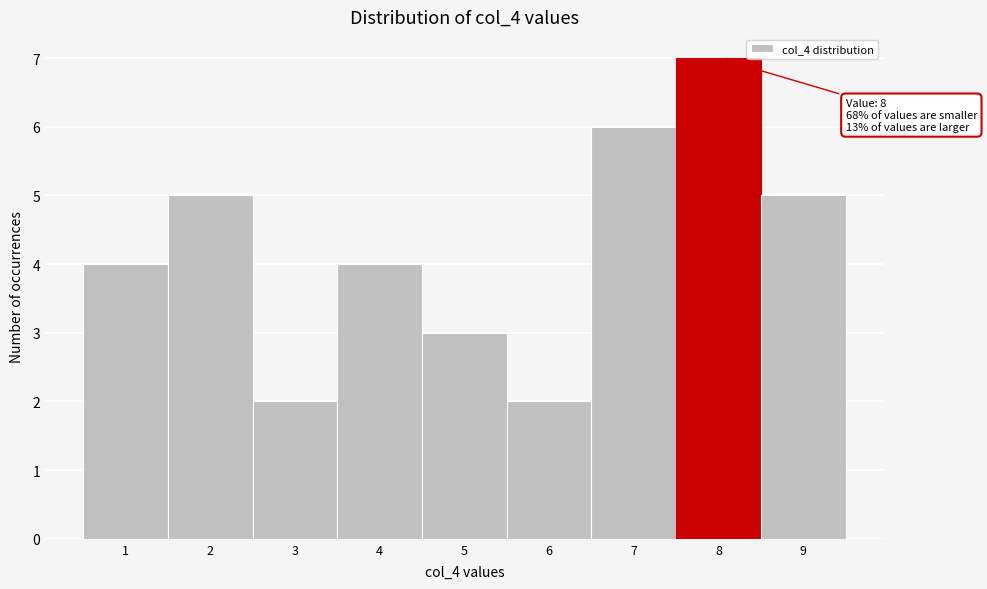

Over which range of the x-axis is the bar tallest?

7.5 to 8.5